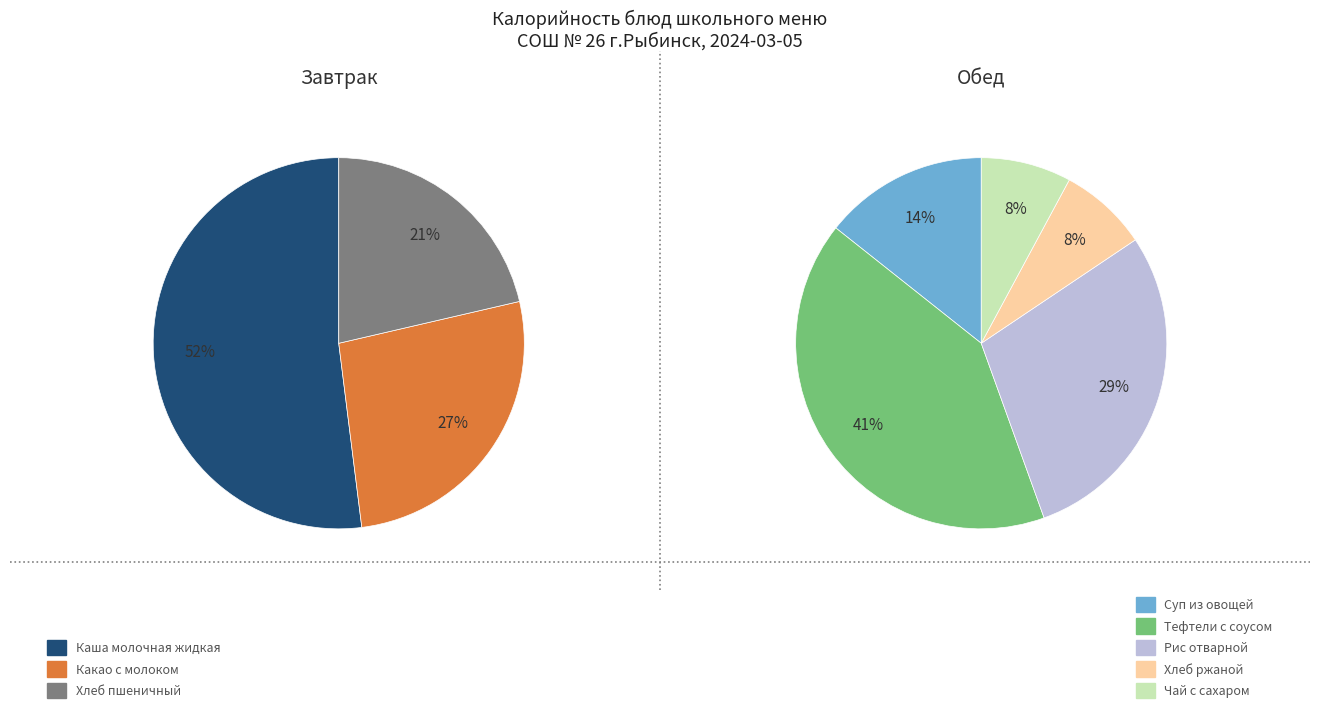

Which has a higher value, Какао с молоком or Каша молочная жидкая?

Каша молочная жидкая